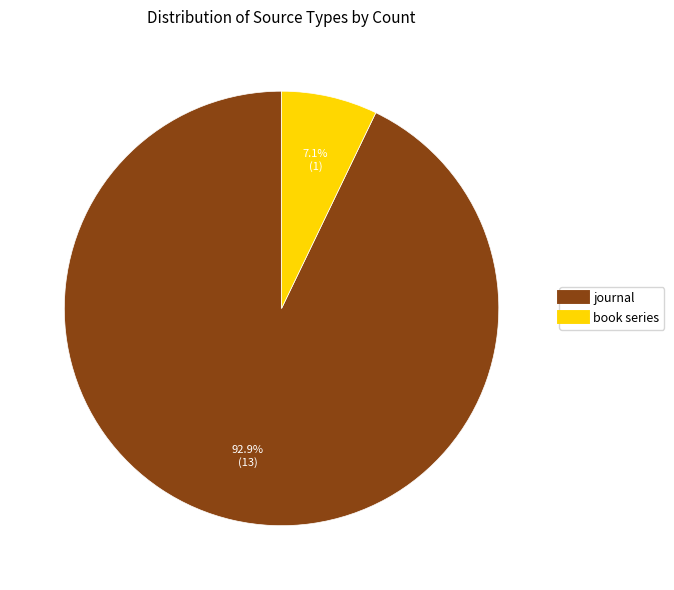

Which slice is the smallest?

book series